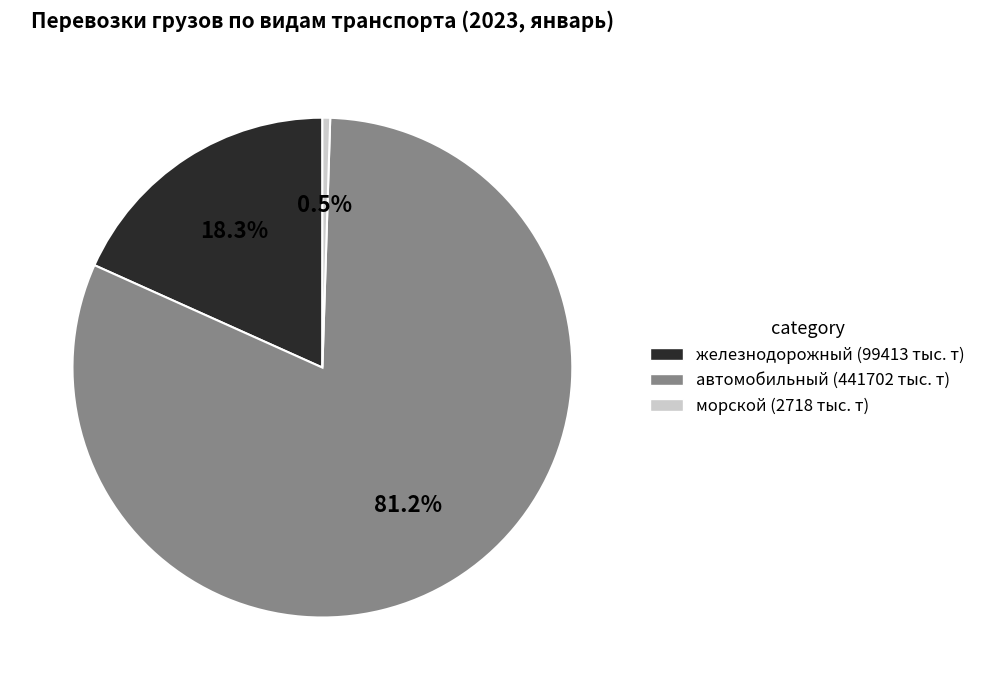

What is the largest slice in the pie chart?

автомобильный (441702 тыс. т)